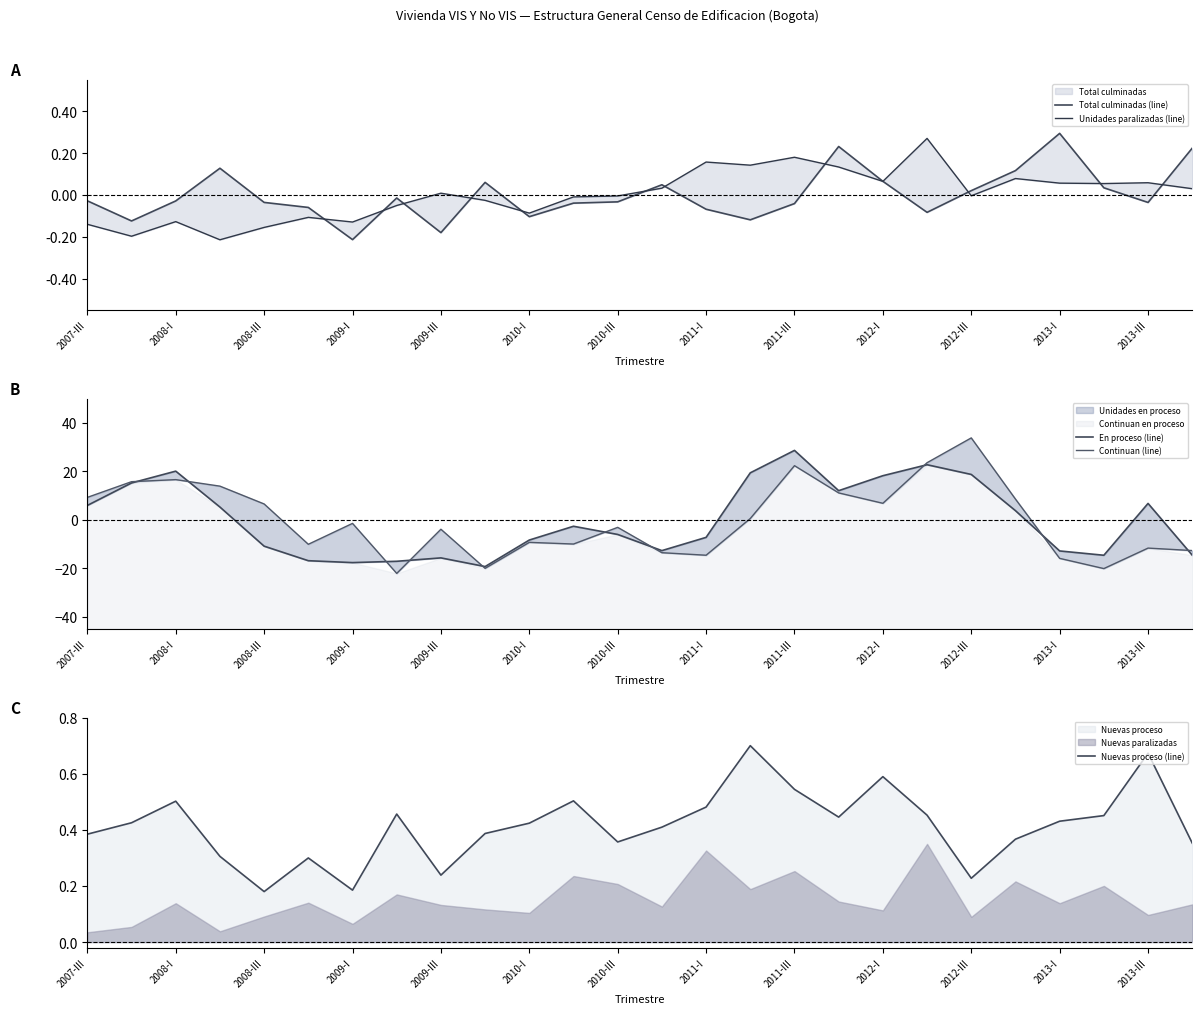

Which series has the largest range (max minus min)?

Continuan (line)